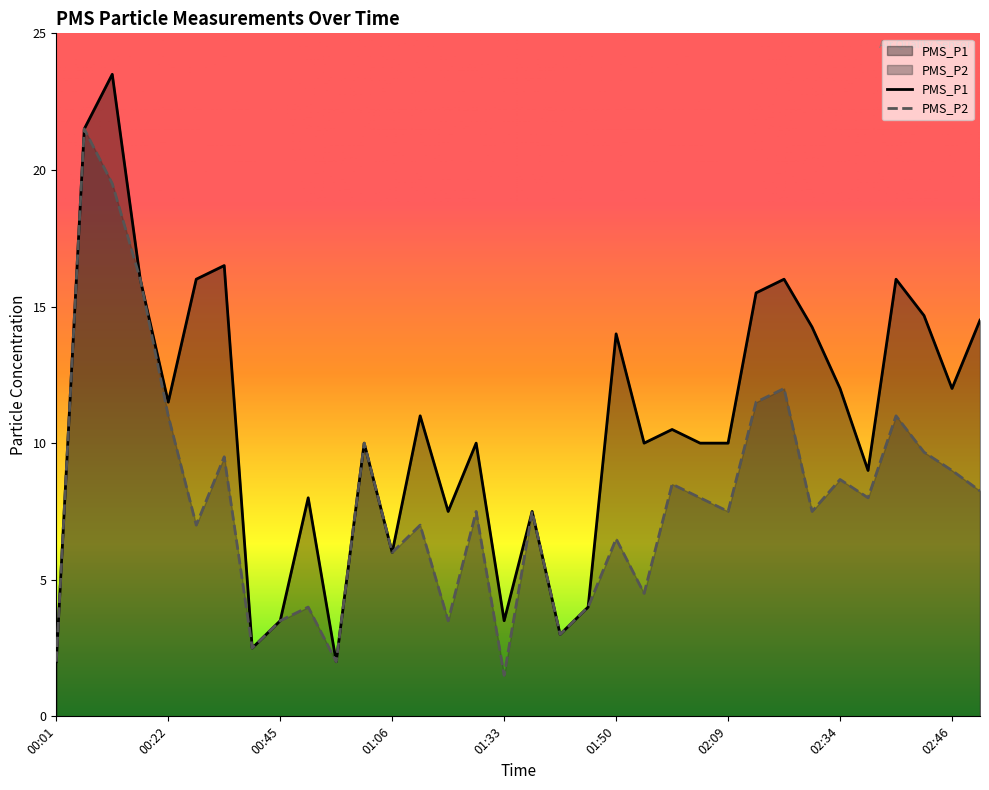

True or false: PMS_P1 and PMS_P2 intersect in this chart.

False